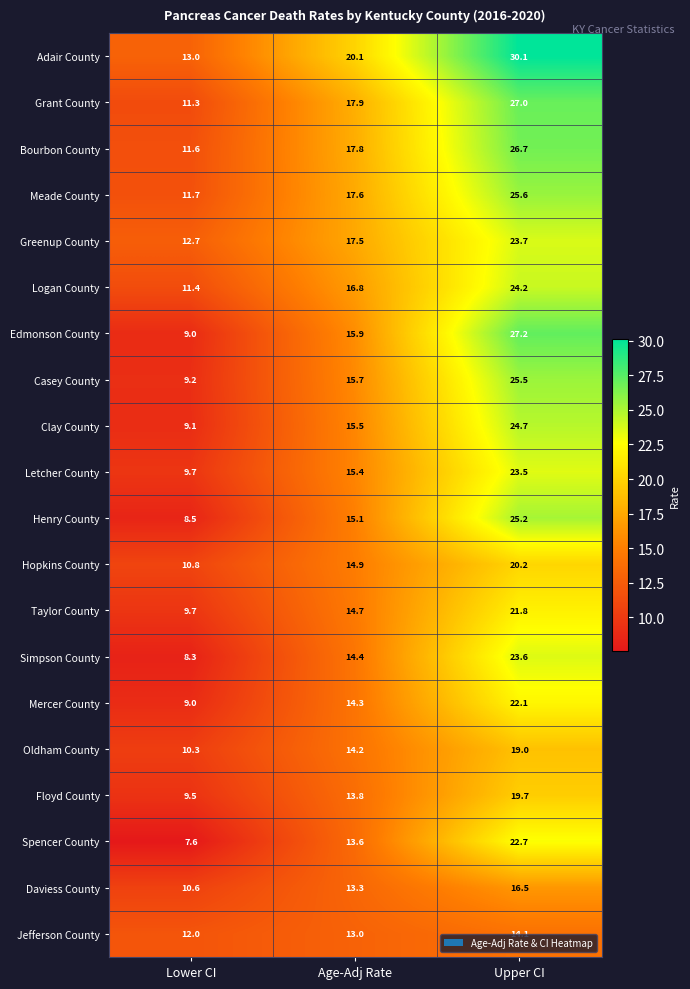

Where is Adair County nearest to the value 21?

Age-Adj Rate